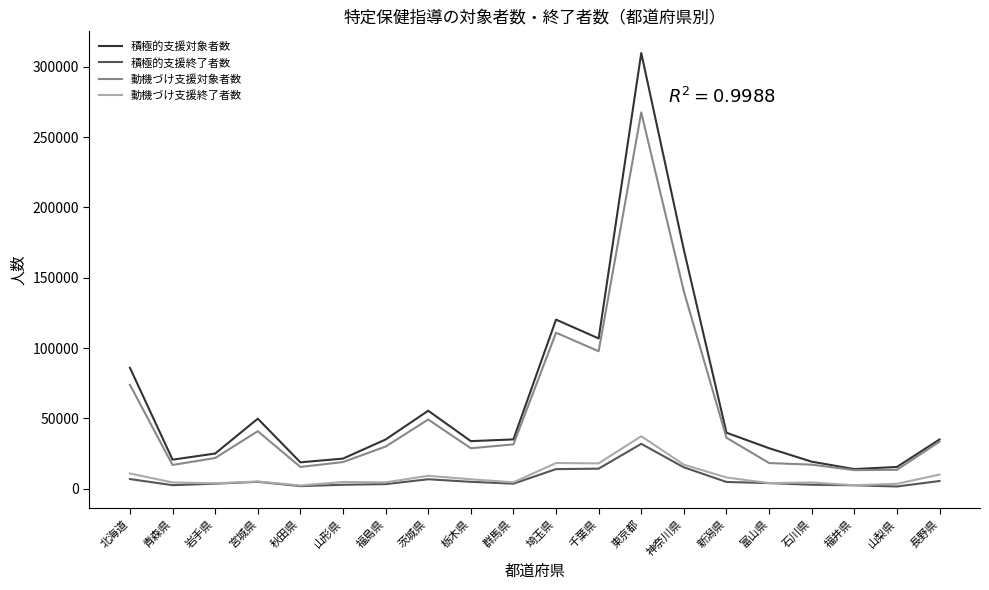

True or false: 動機づけ支援終了者数 and 積極的支援対象者数 intersect in this chart.

False